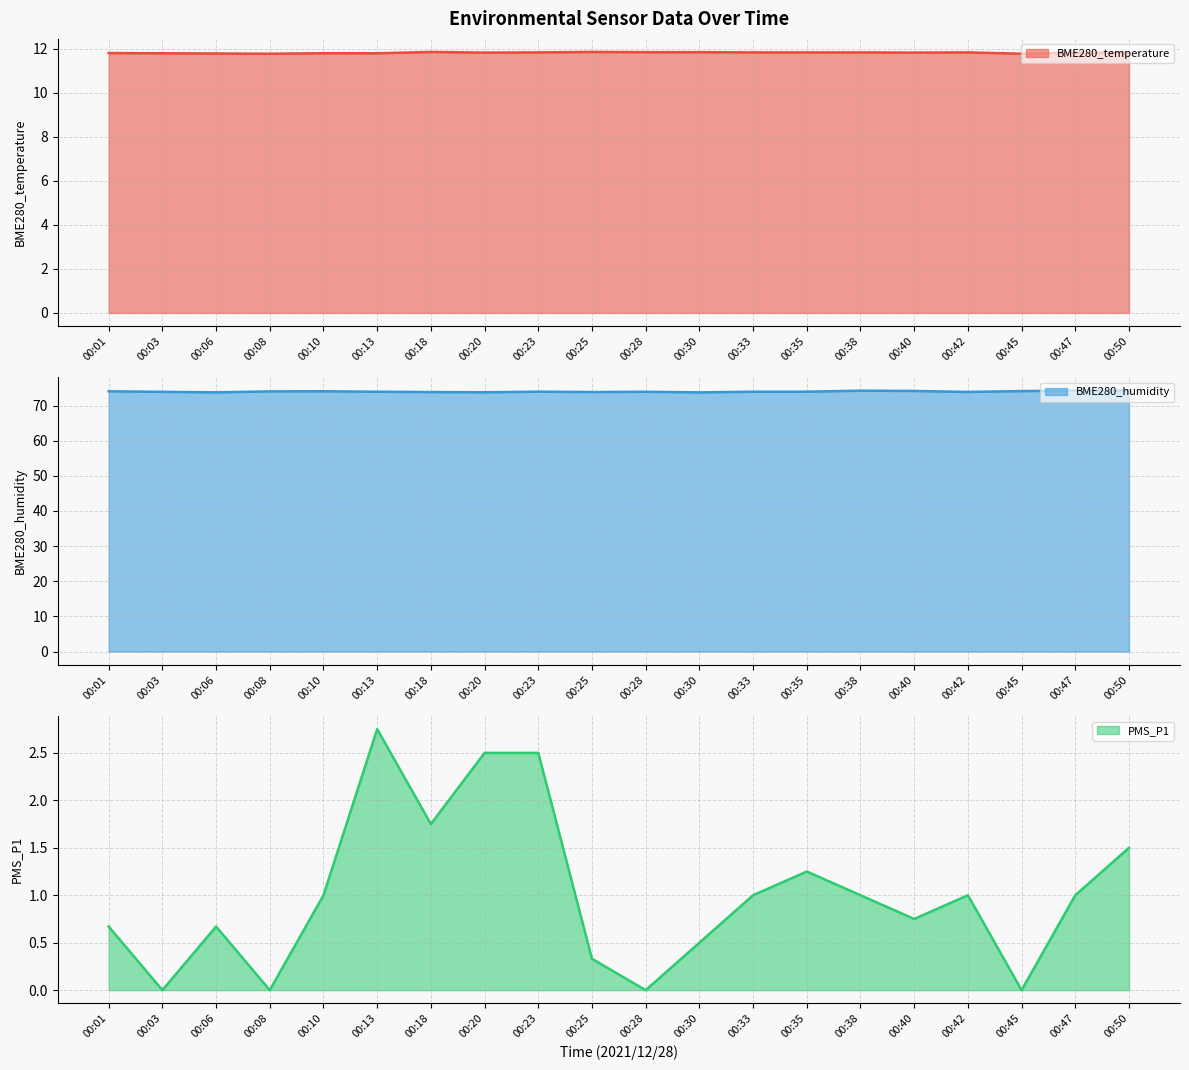

At which category does BME280_humidity (line) reach its first local valley?

00:06